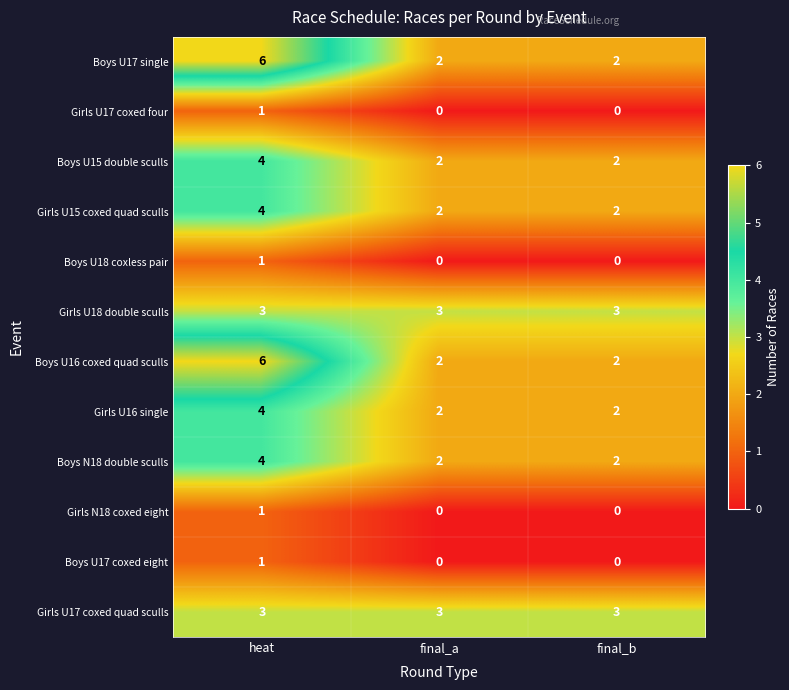

What is the greatest value displayed?

6